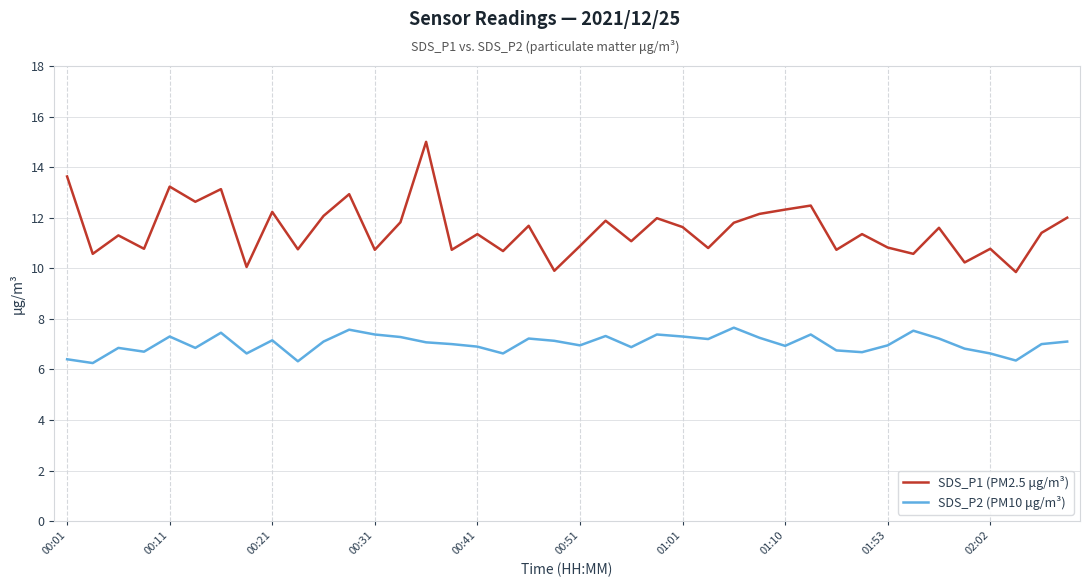

In SDS_P1 (PM2.5 μg/m³), how many points are higher than both neighbors (excluding endpoints)?

14